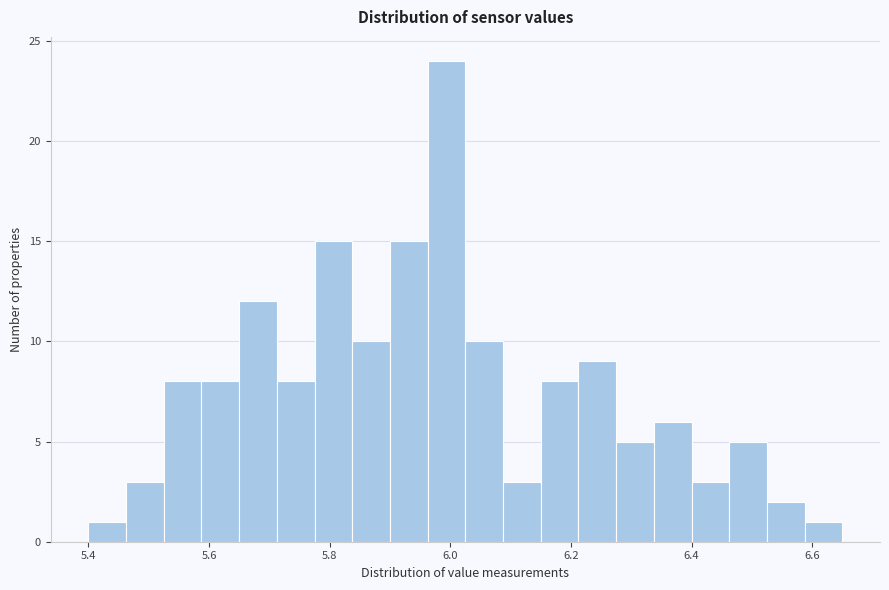

Read against the x-axis, roughly where is the centre of the tallest bar?

6.00